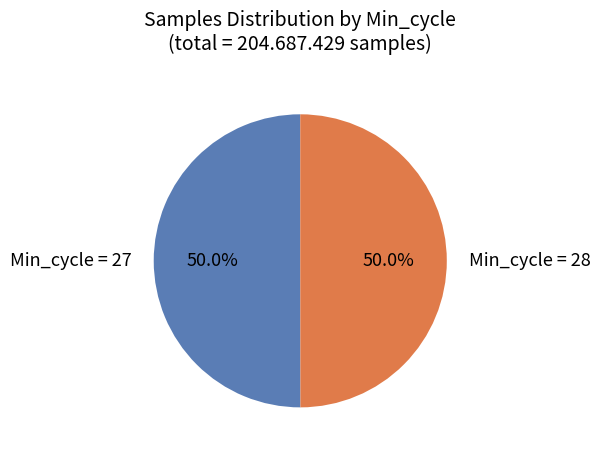

What is the ratio of the value at Min_cycle = 28 to the value at Min_cycle = 27?

1.0